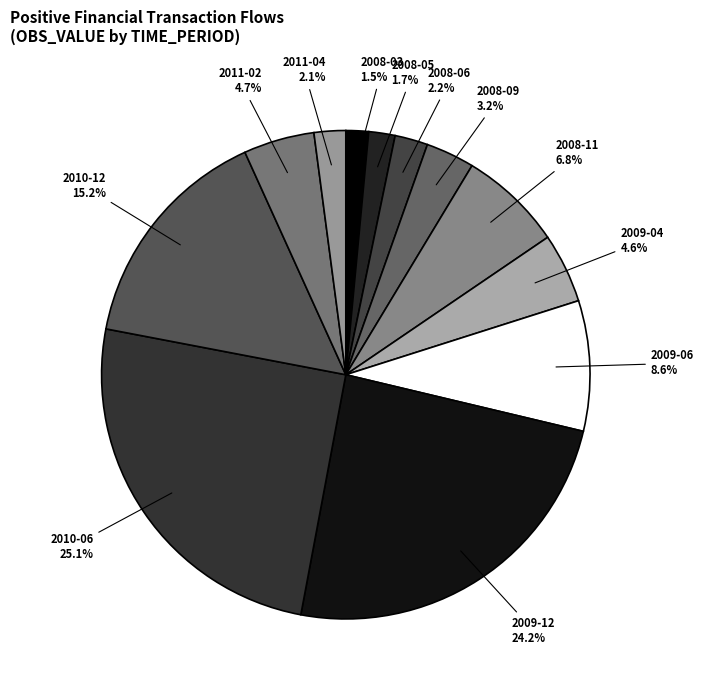

What percentage is NOT represented by 2009-04?

95.4%